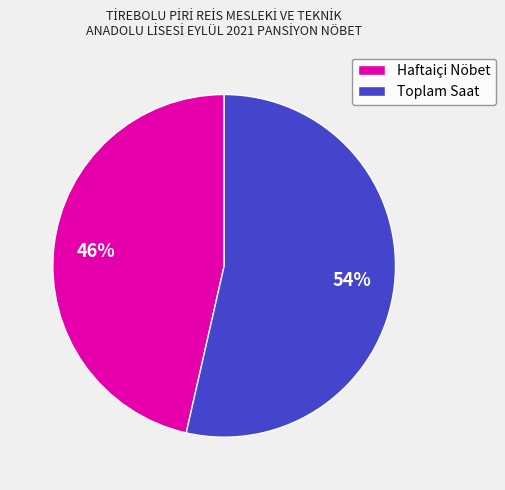

Which has a higher value, Toplam Saat or Haftaiçi Nöbet?

Toplam Saat